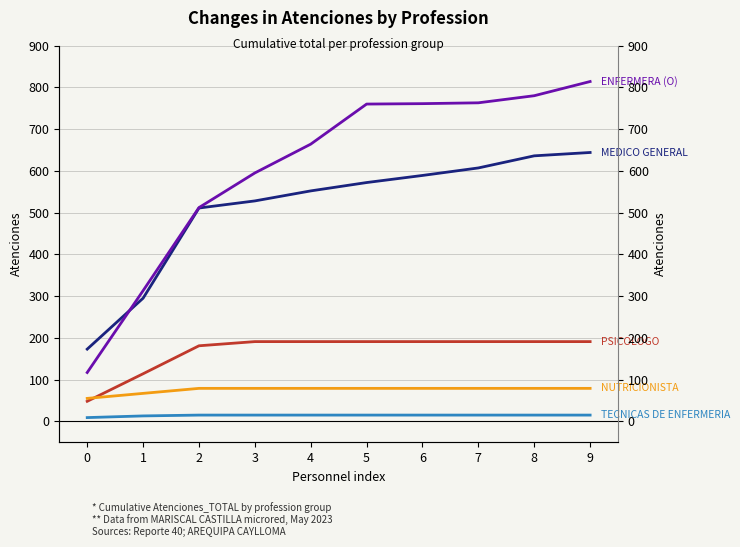

Rank the categories by PSICOLOGO value from lowest to highest.

0, 1, 2, 3, 4, 5, 6, 7, 8, 9